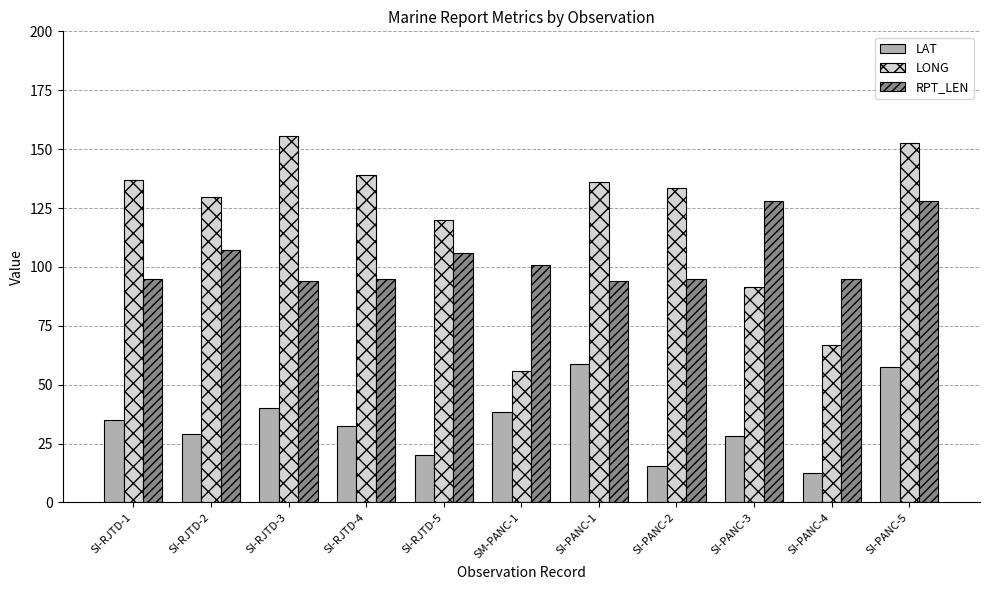

What is the difference between the RPT_LEN values at SI-RJTD-5 and SI-RJTD-1?

11.0